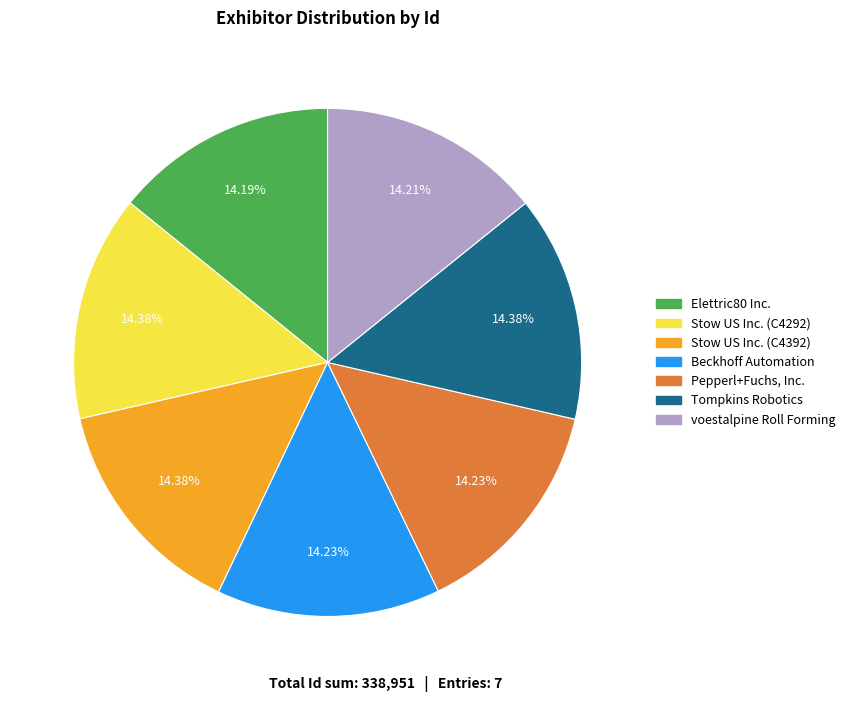

Approximately how many times larger is the value at Beckhoff Automation compared to voestalpine Roll Forming?

1.0